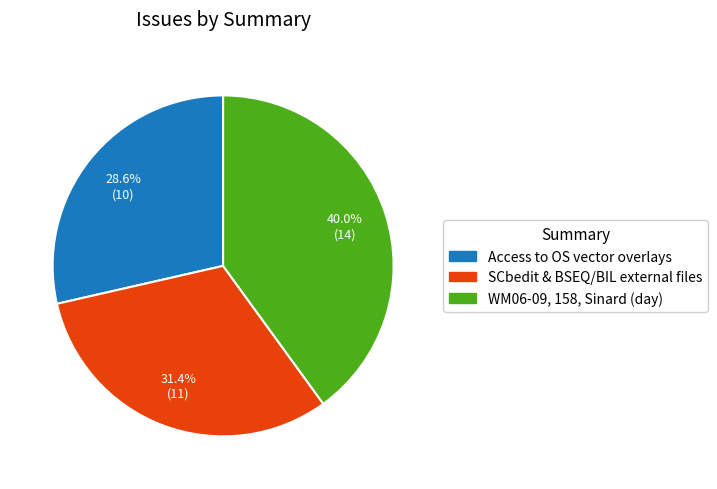

What is the total percentage of SCbedit & BSEQ/BIL external files and WM06-09, 158, Sinard (day)?

71.4%